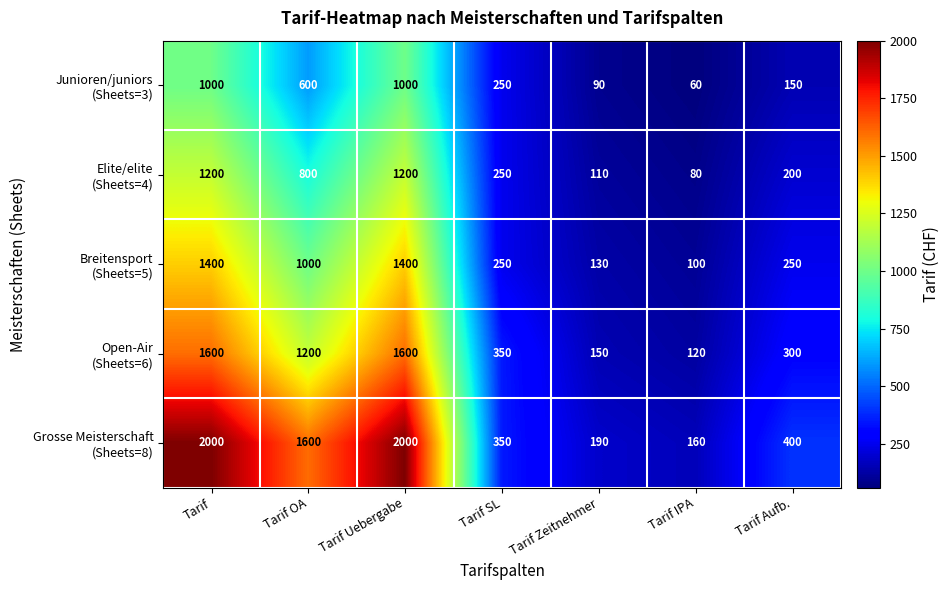

At how many categories does at least one series exceed 1178?

3